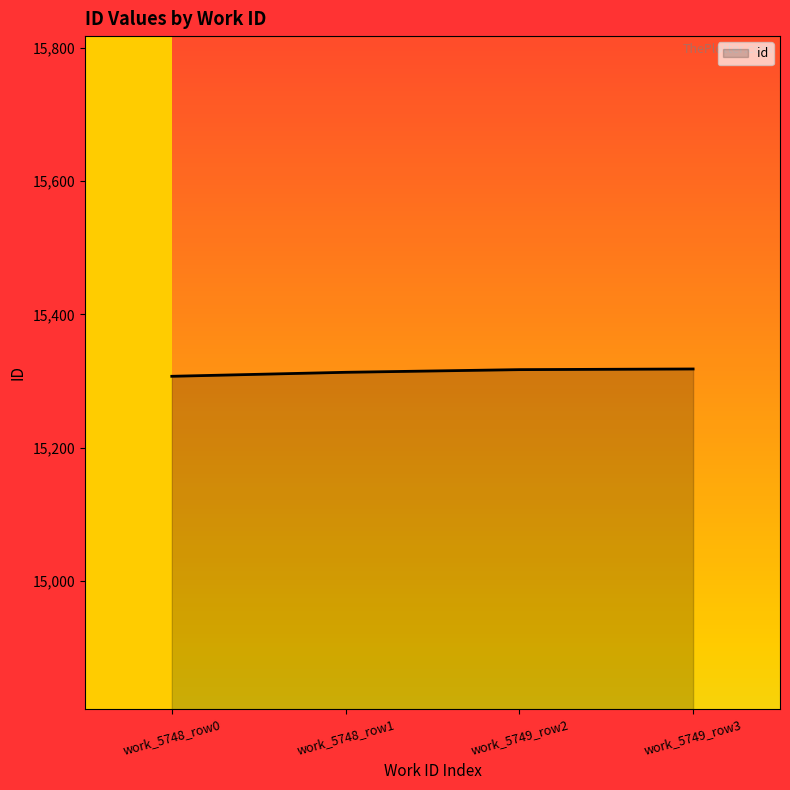

The value at work_5748_row0 is 6329. True or false?

False